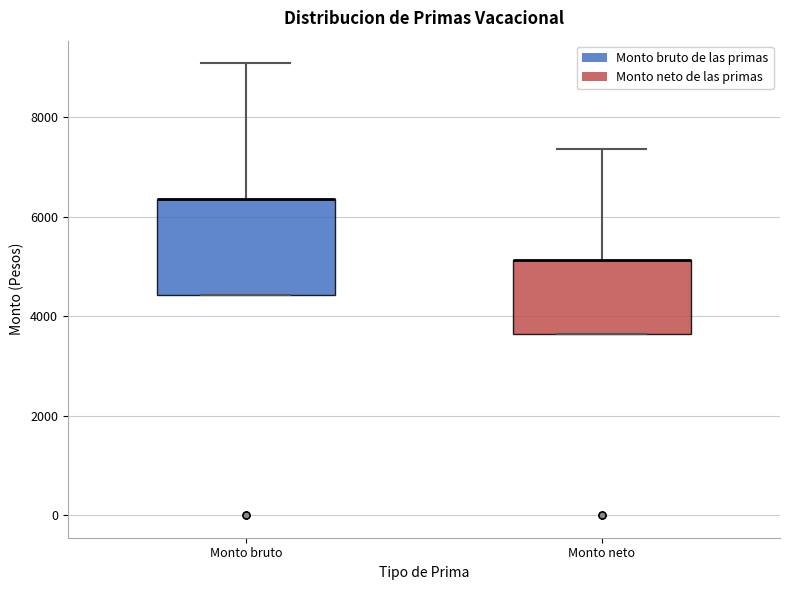

Where does the upper whisker of the box for Monto neto end on the y-axis? The values are not printed on the chart, so give them approximately, as read against the axis.

7400